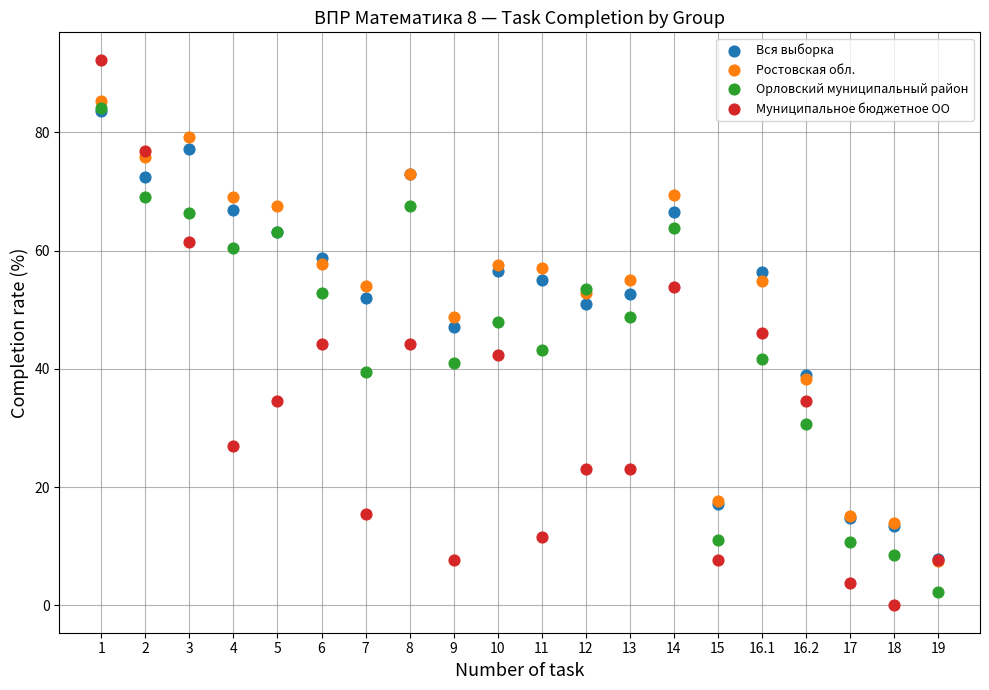

Which series contains the lowest Y value?

Муниципальное бюджетное ОО